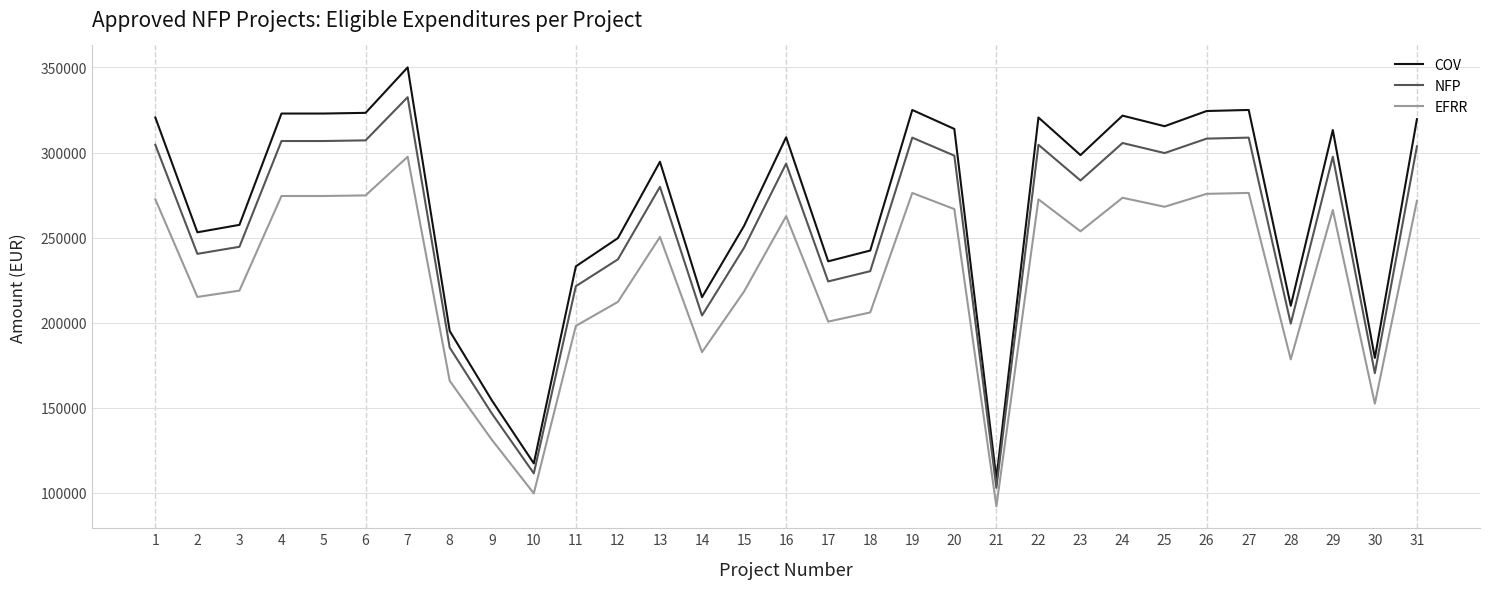

What is the difference between the highest and lowest values at 27?

48750.0